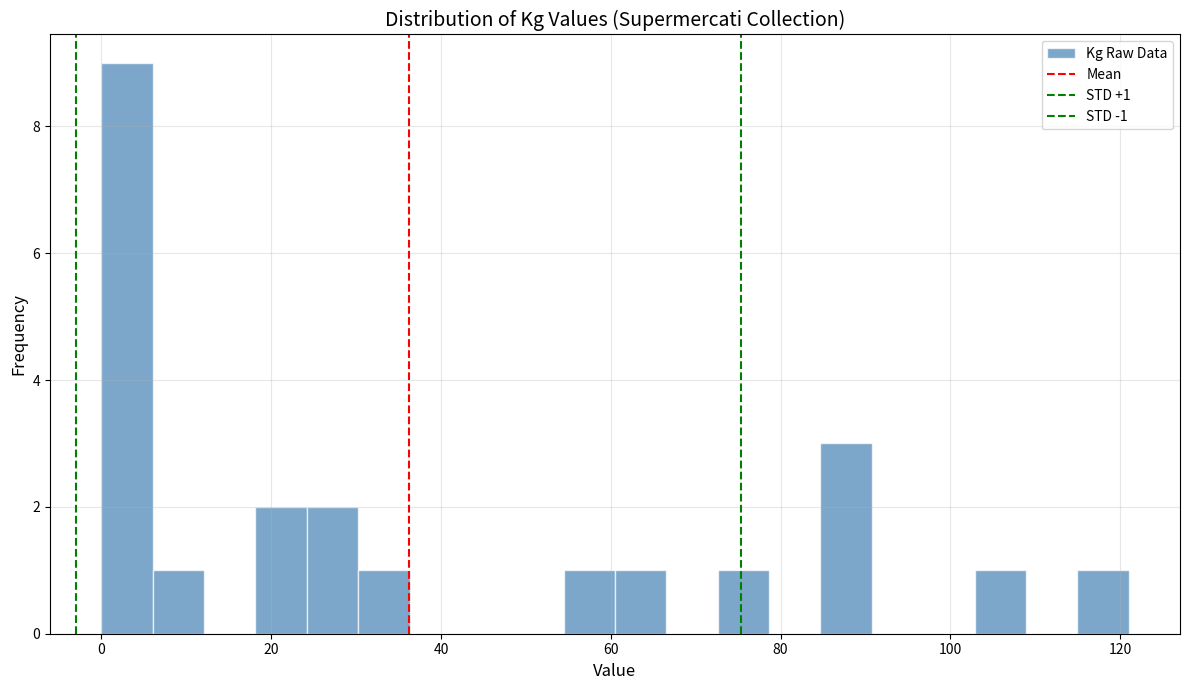

Around what value on the x-axis is the tallest bar? Give the approximate position of its centre, as read against the axis.

4